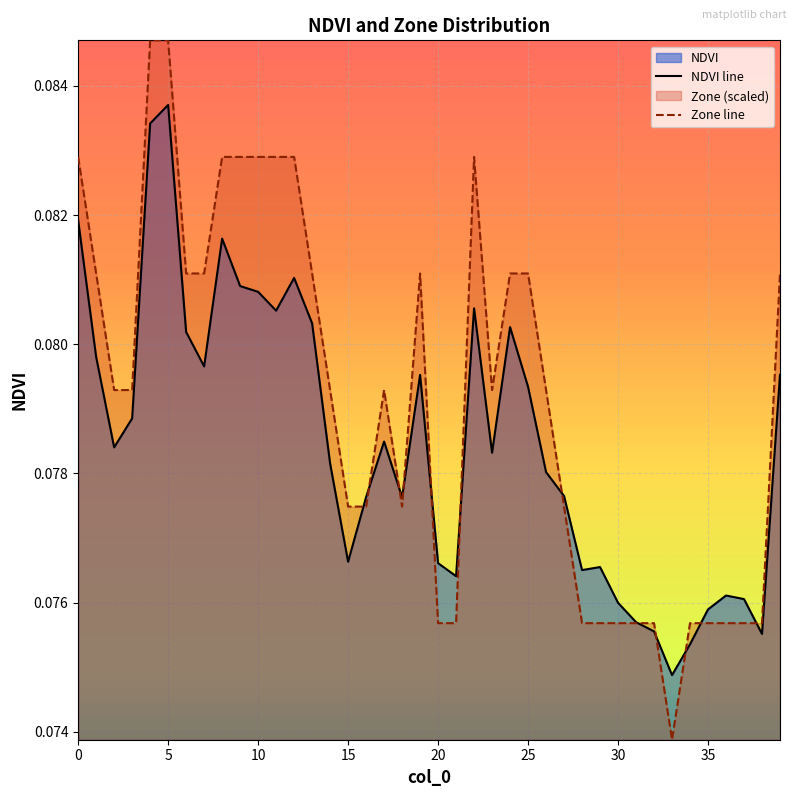

At which label does NDVI line reach its peak?

5